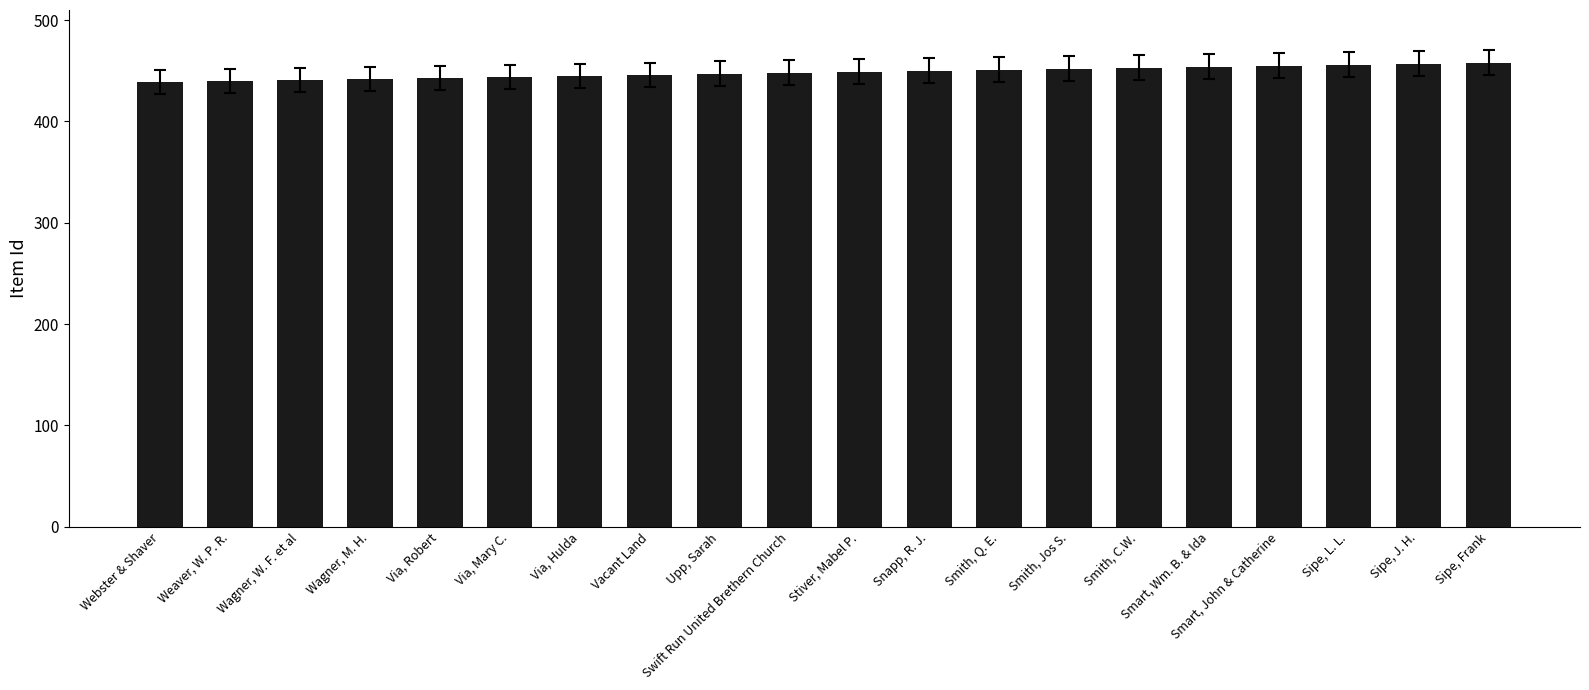

The chart shows a value of 456 at Sipe, L. L.. True or false?

True